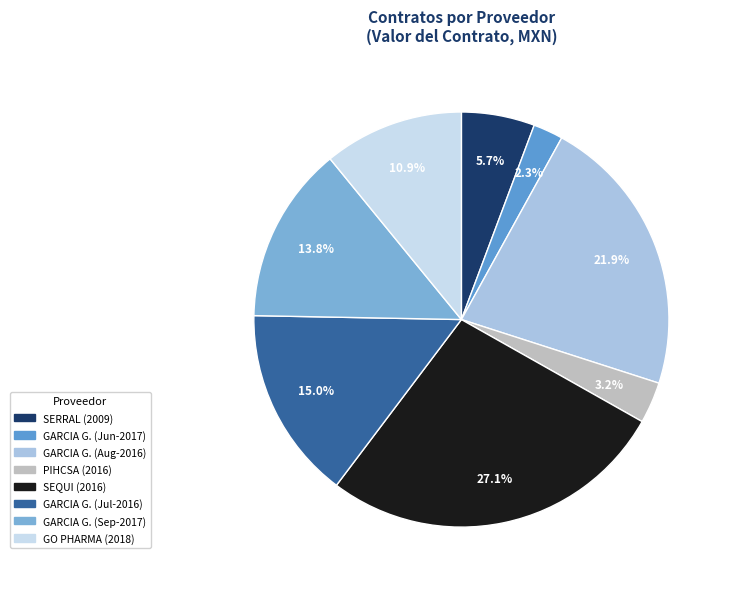

How many segments does this pie chart have?

8